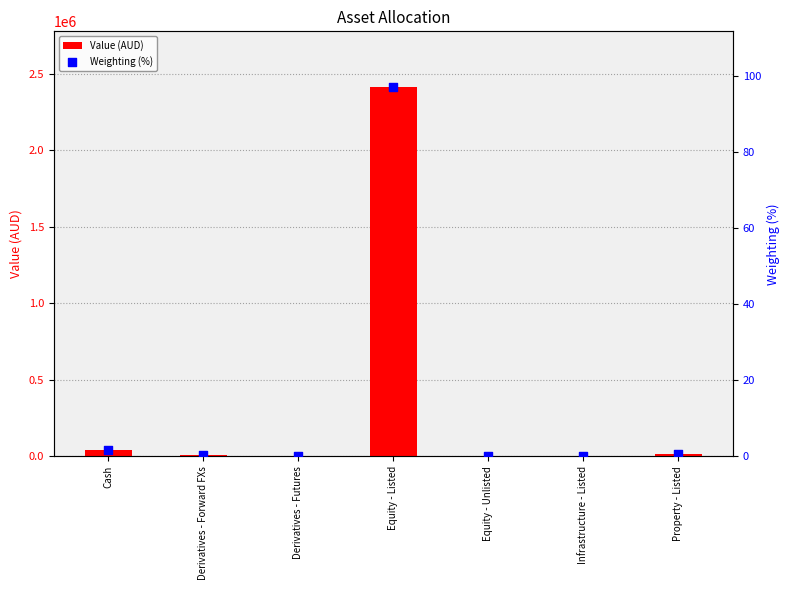

Which series contains the highest Y value?

Value (AUD)